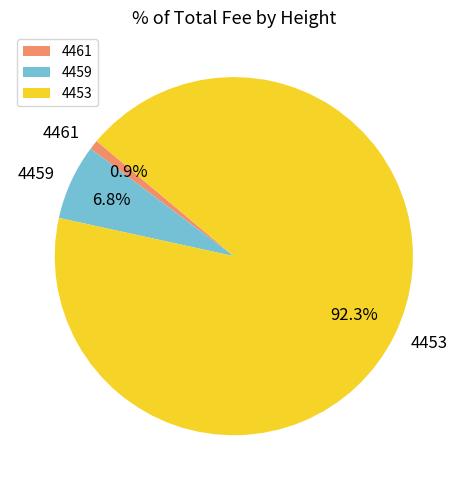

To the nearest percent, what percentage of the pie is 4461?

1%